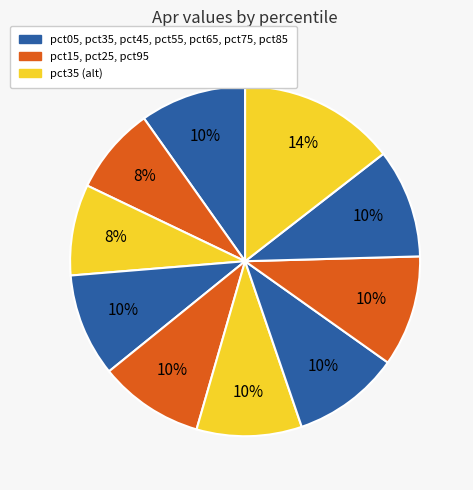

How many slices are in this pie chart?

10